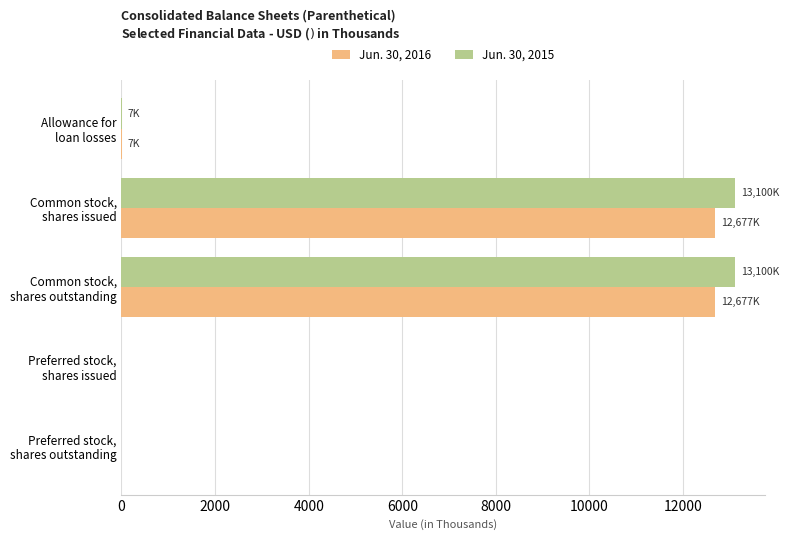

What is the average value of the Jun. 30, 2015 series?

5241.6